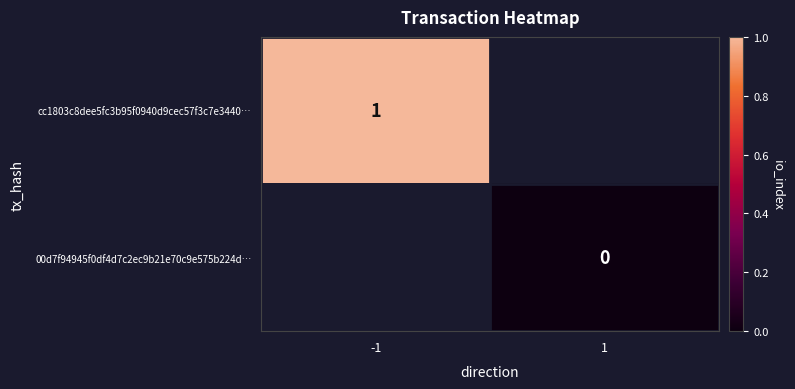

The cc1803c8dee5fc3b95f0940d9cec57f3c7e3440… series shows 2 at -1. True or false?

False